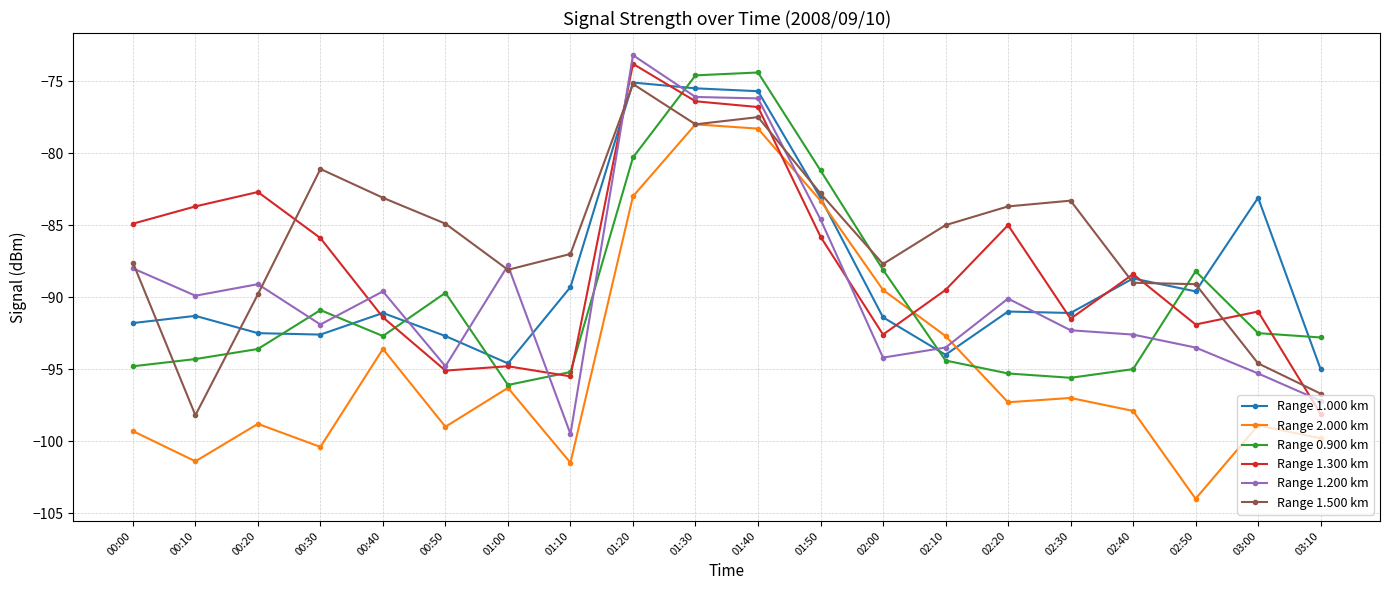

What are all the series names shown in the legend?

Range 1.000 km, Range 2.000 km, Range 0.900 km, Range 1.300 km, Range 1.200 km, Range 1.500 km